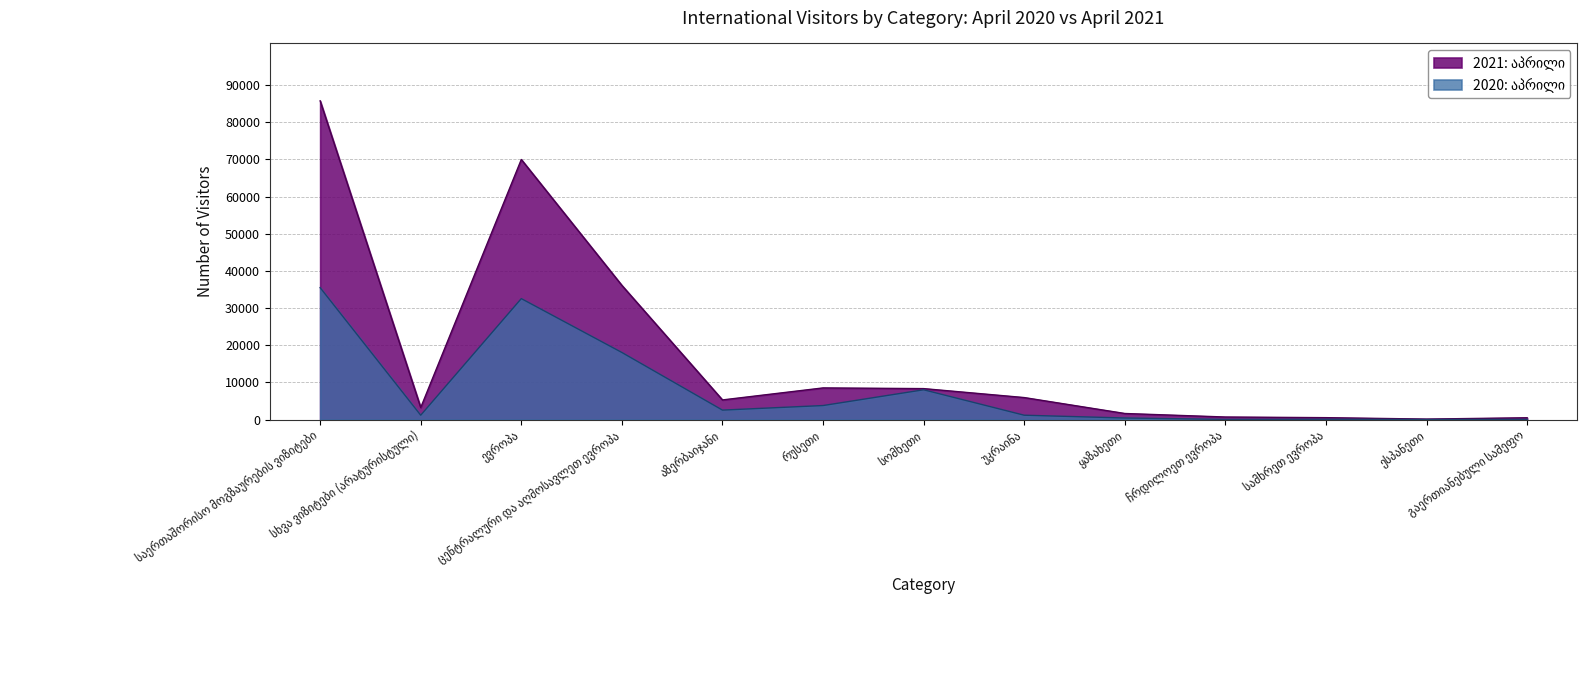

Rank the series by their average value, from highest to lowest.

2021: აპრილი, 2020: აპრილი